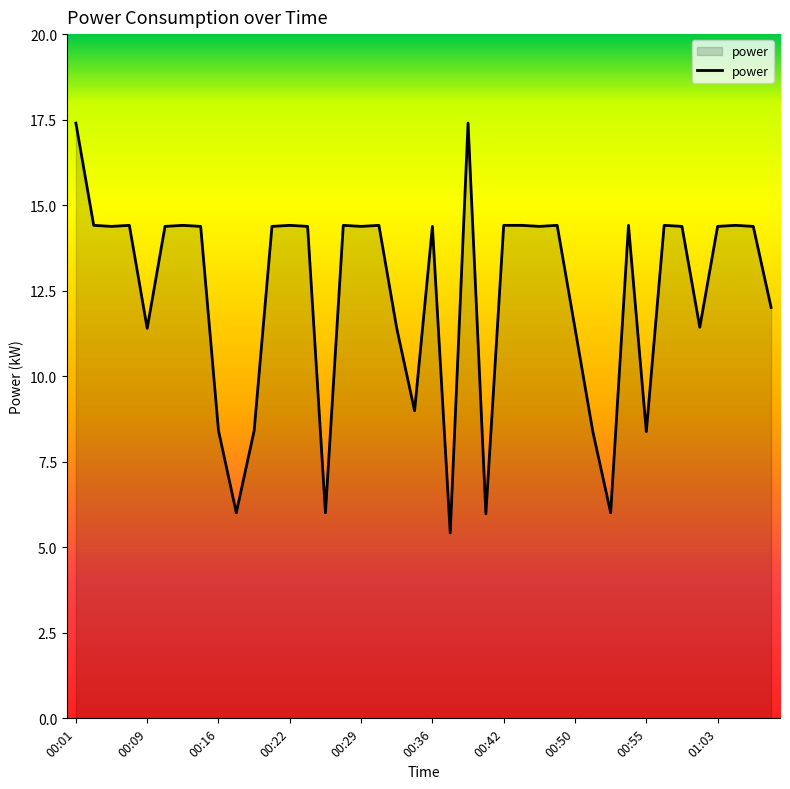

What is the minimum value shown in the chart?

5.4